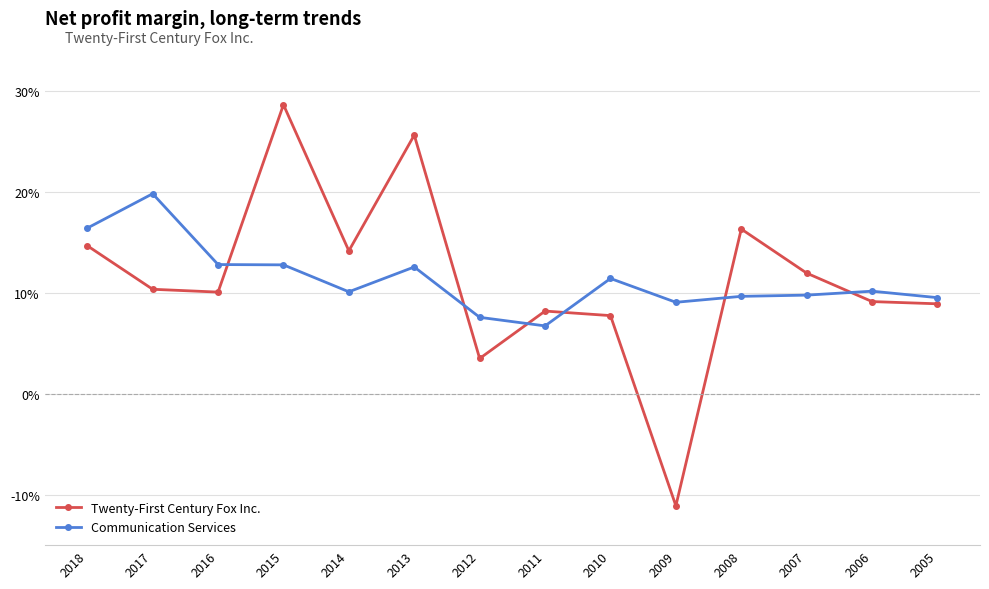

What is the value of the Communication Services point at the 1st from the left?

0.2